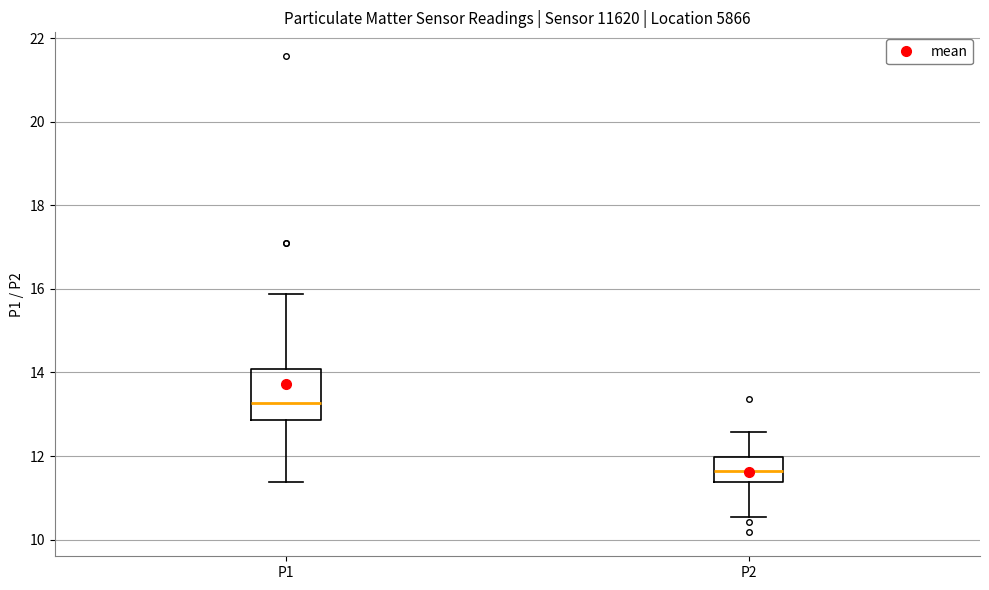

Where does the upper whisker of the box for P1 end on the y-axis? The values are not printed on the chart, so give them approximately, as read against the axis.

15.8